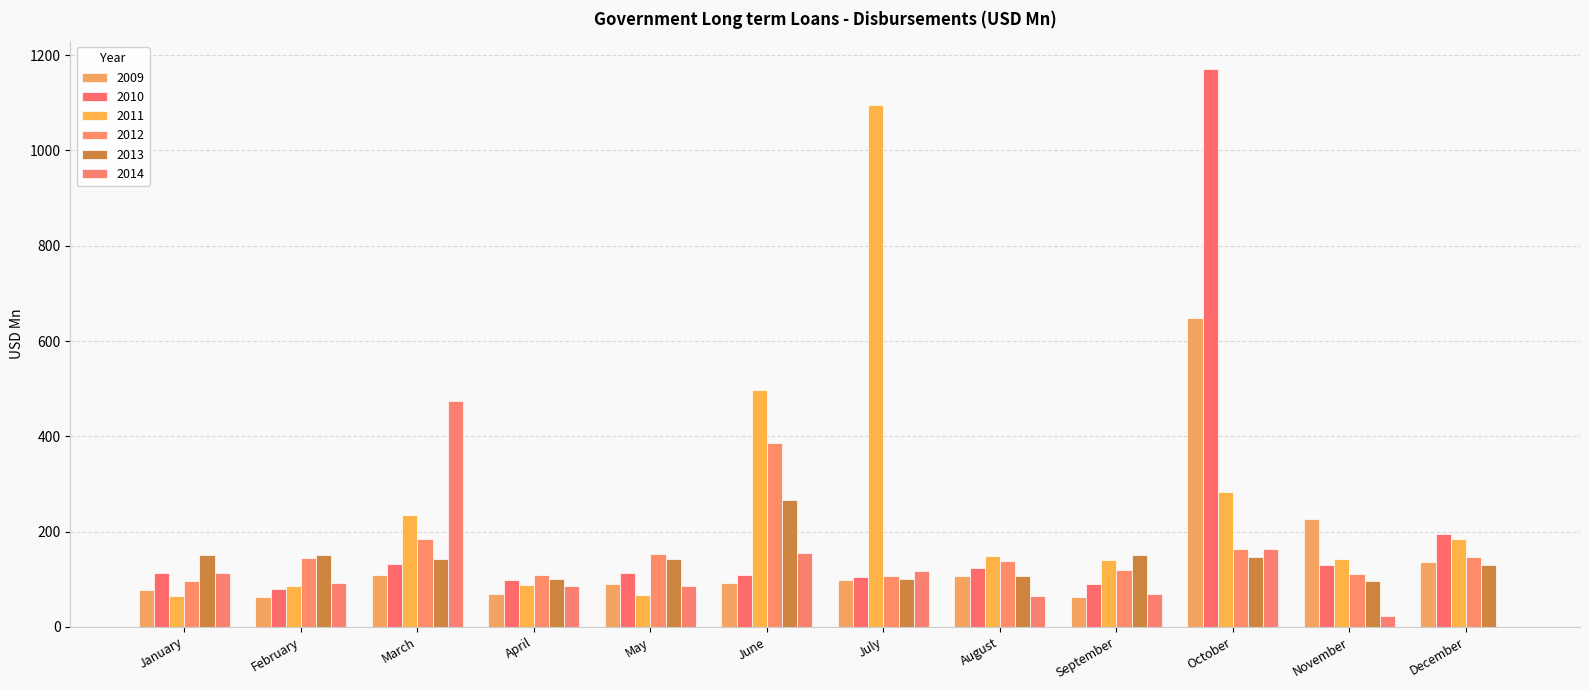

Are the bars grouped side by side (vs. stacked)?

Yes